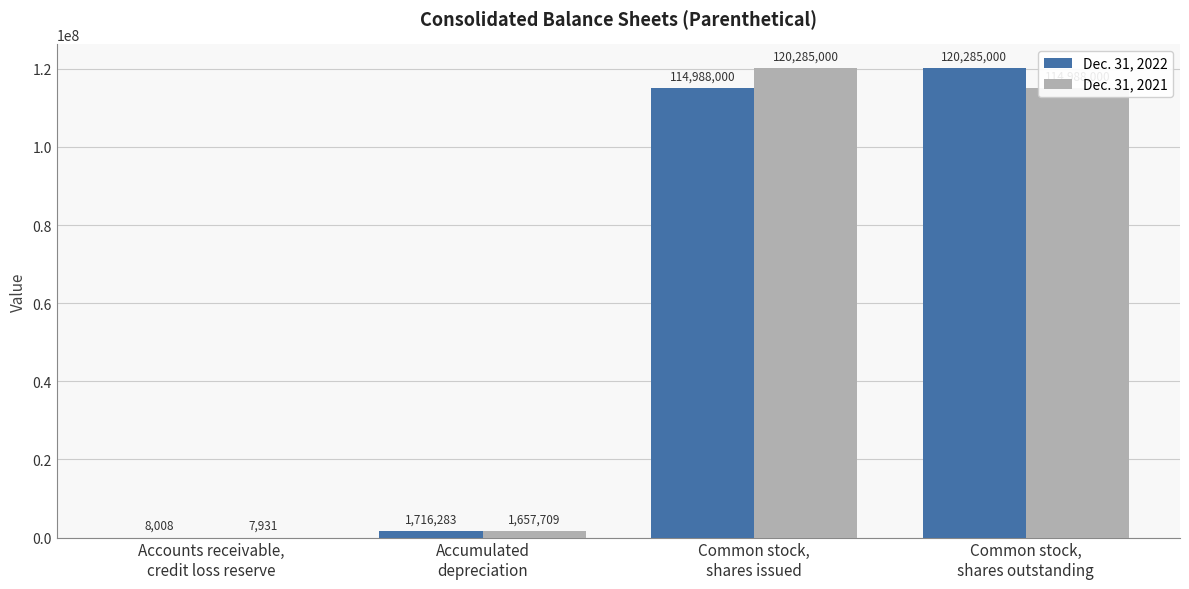

What are all the series names shown in the legend?

Dec. 31, 2022, Dec. 31, 2021